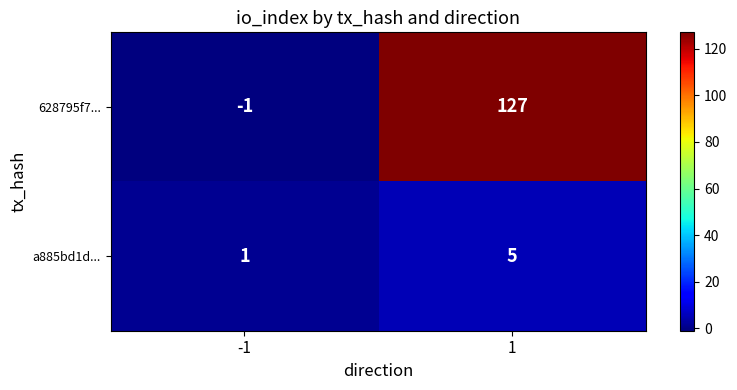

Reading left to right, transcribe all the data shown in this chart.

628795f7...: -1=-1	1=127
a885bd1d...: -1=1	1=5